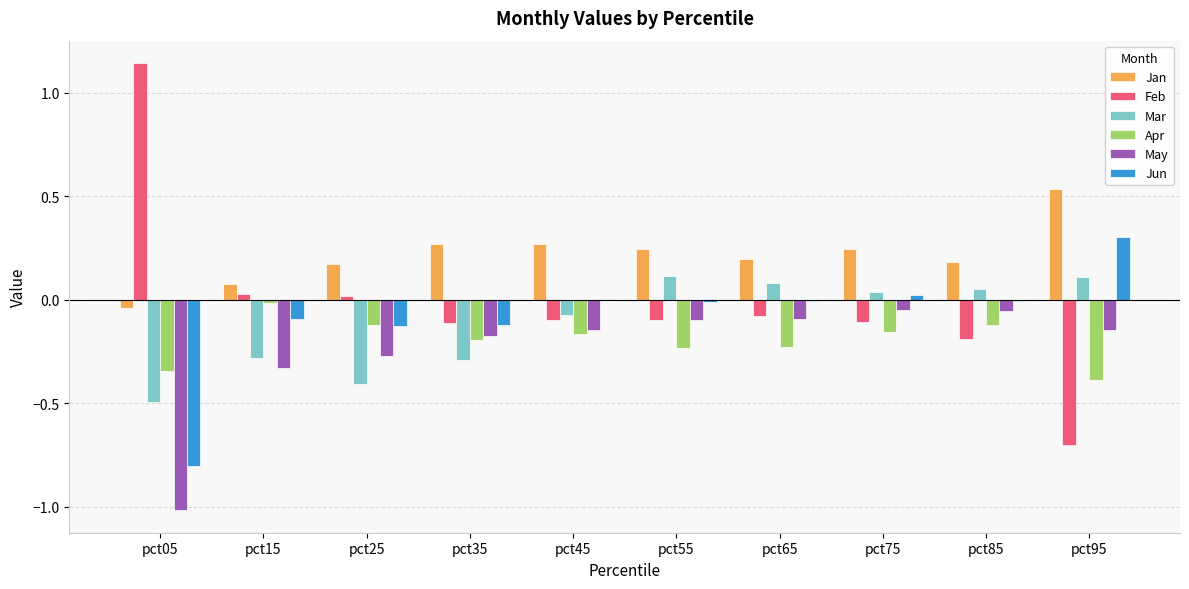

Which category has the highest value in the Jun series?

pct95